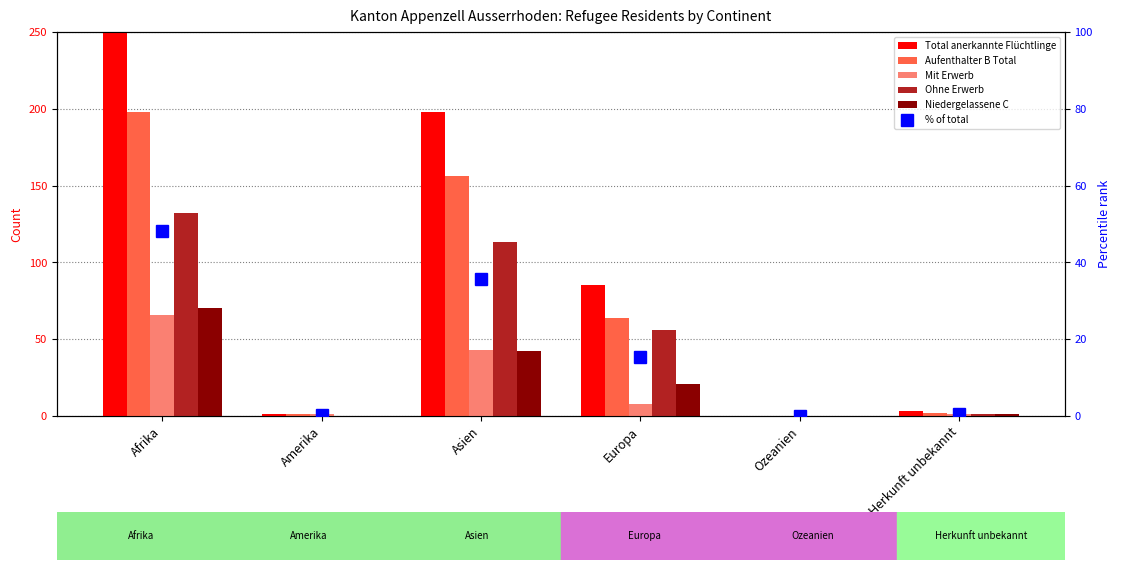

What is the difference between the Niedergelassene C values at Ozeanien and Herkunft unbekannt?

1.0